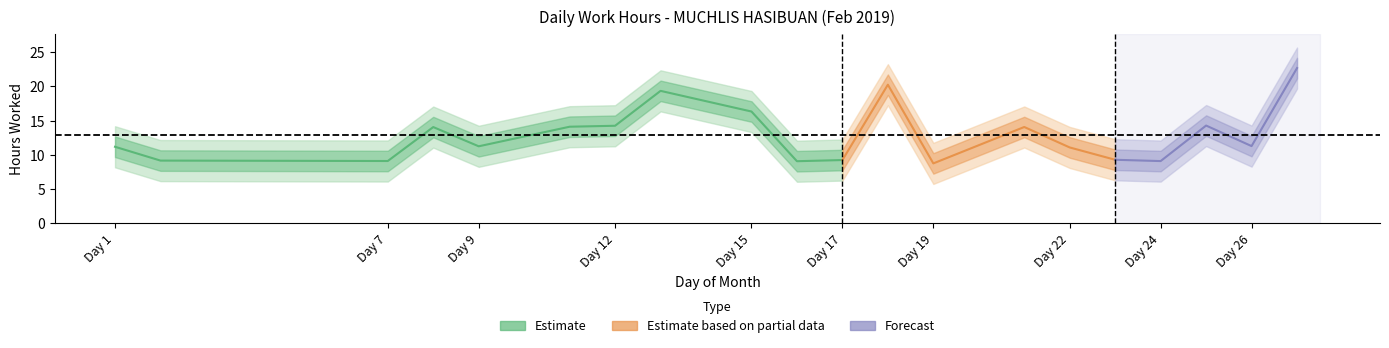

What is the sum of all values?

257.7